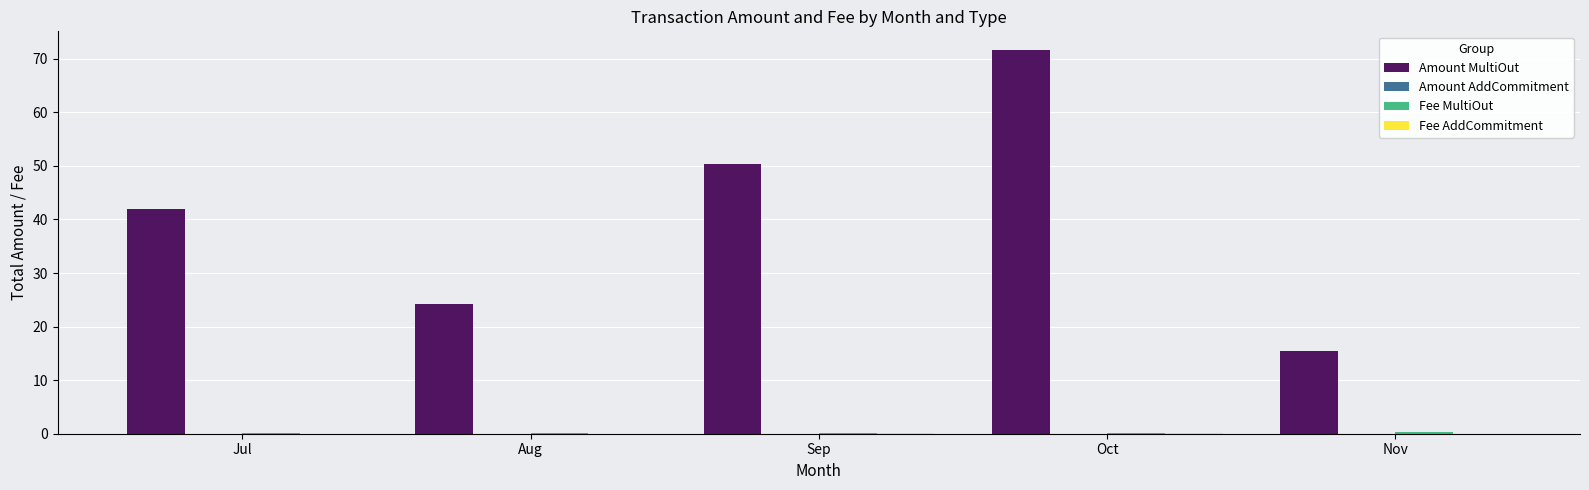

At which label does Amount MultiOut reach its peak?

Oct